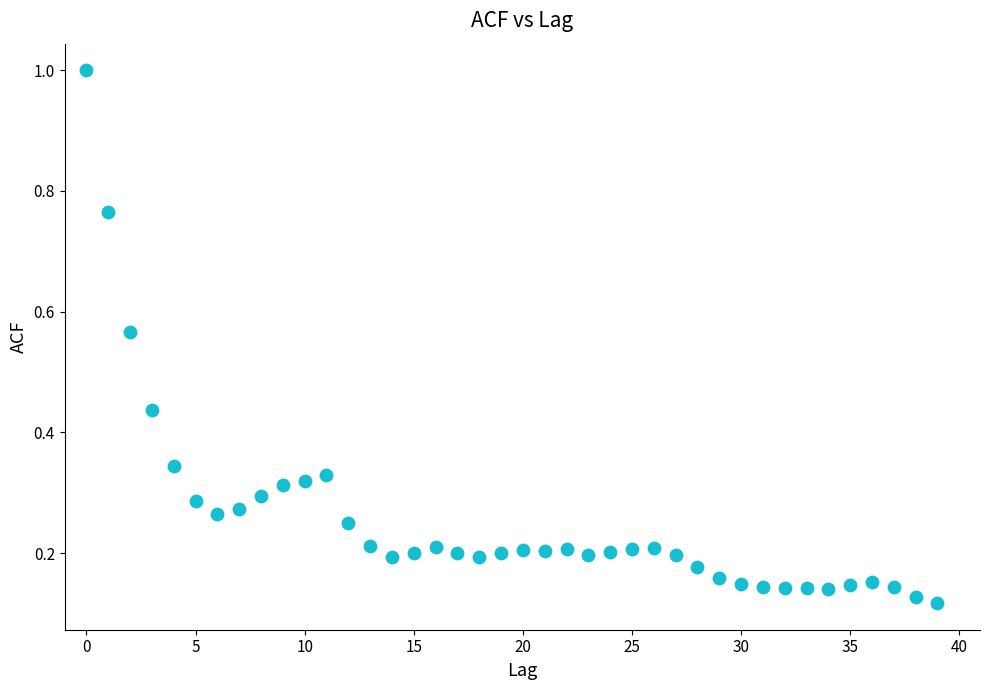

What is the range of Y values (max minus min)?

0.9